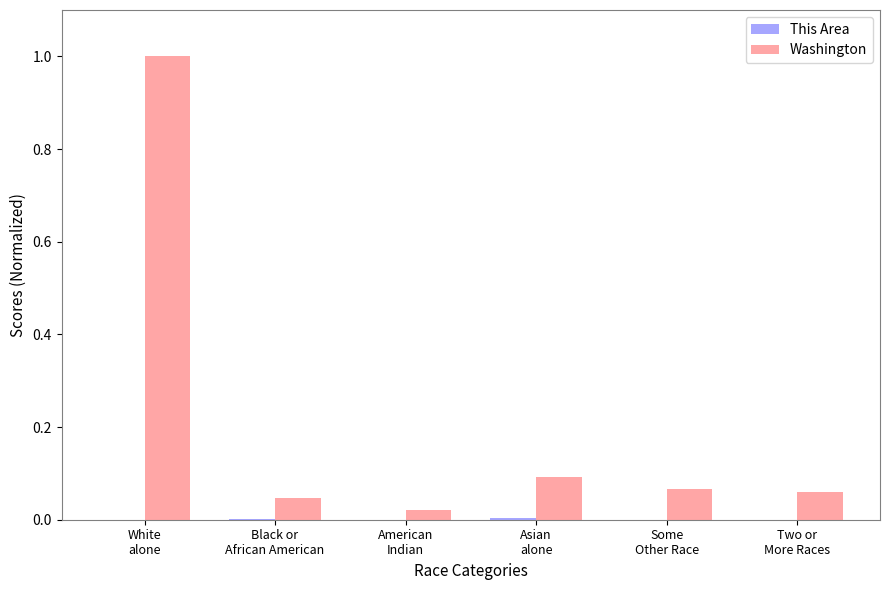

Which series has the largest range (max minus min)?

Washington